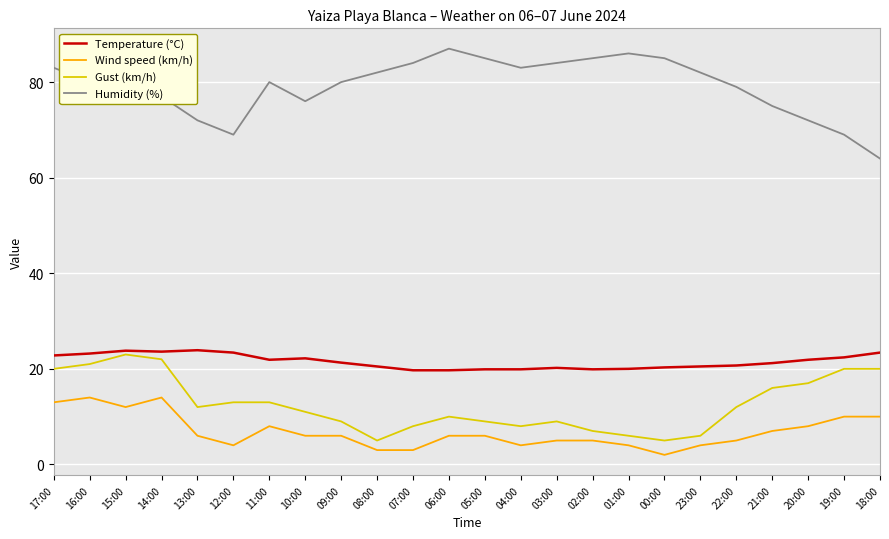

True or false: Temperature (°C) and Wind speed (km/h) intersect in this chart.

False